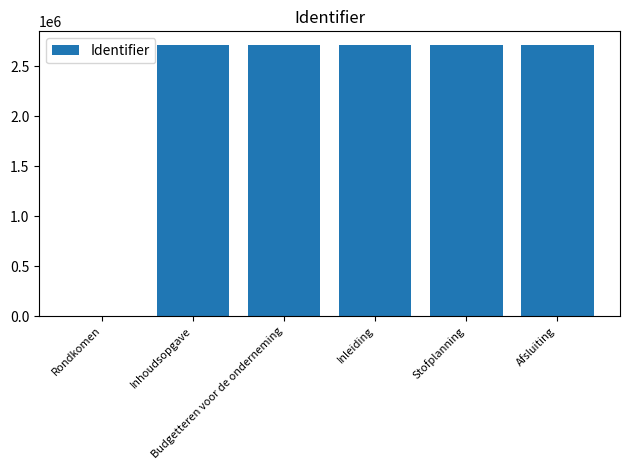

What is the maximum value shown in the chart?

2713199